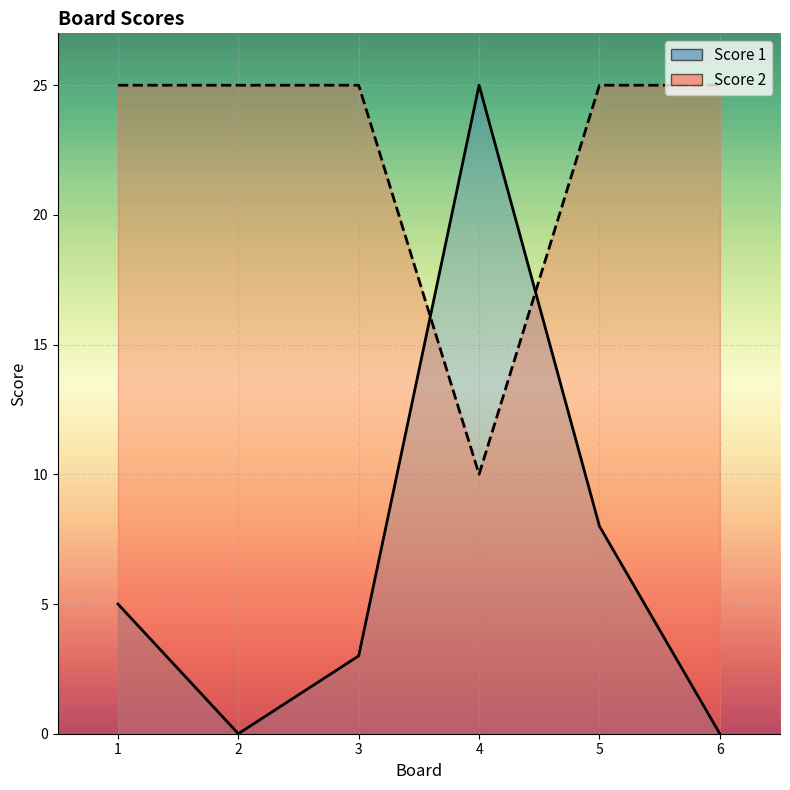

How many interior local valleys does the Score 2 series have?

1